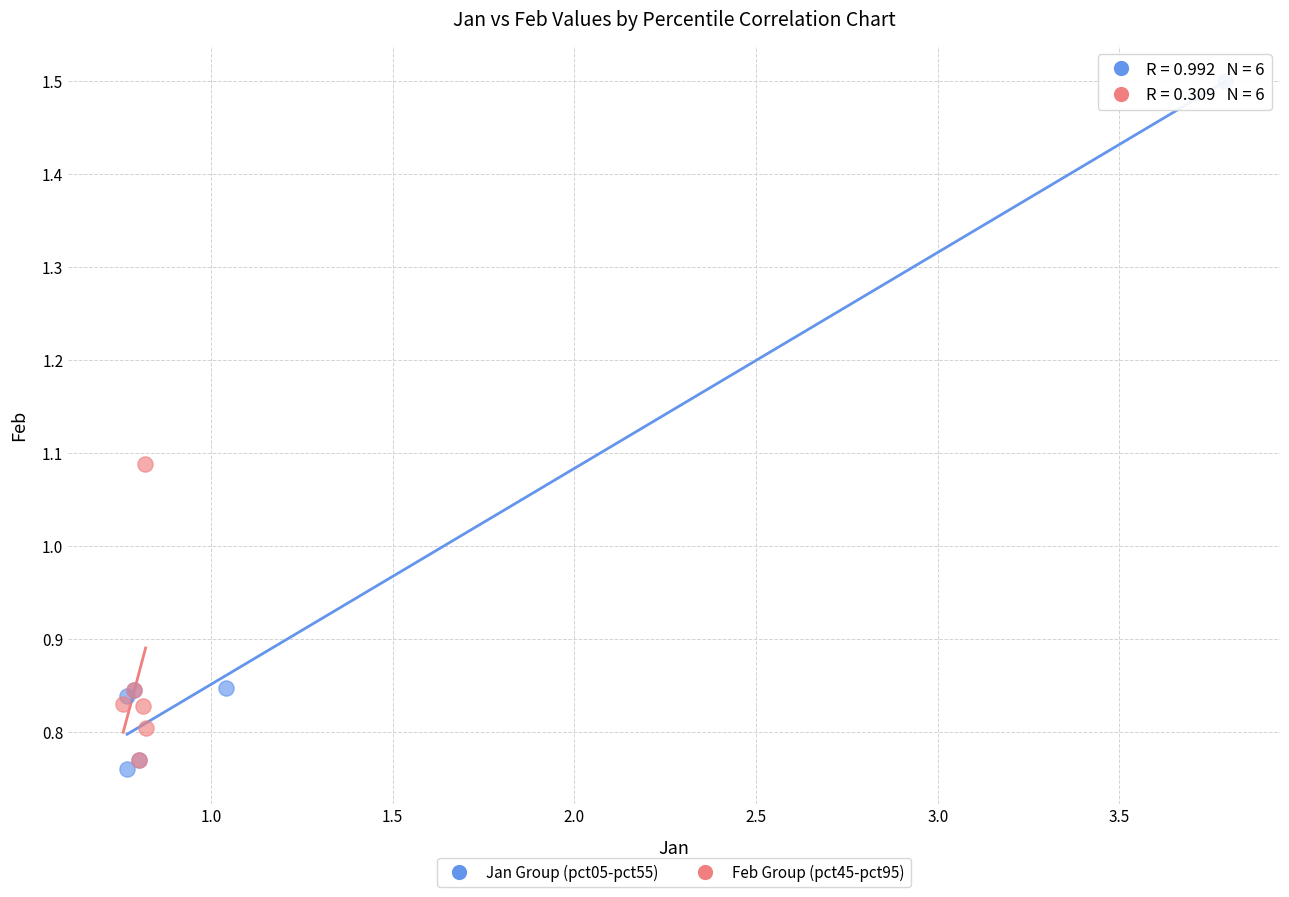

Which series reaches the maximum Y coordinate?

Jan Group (pct05-pct55)